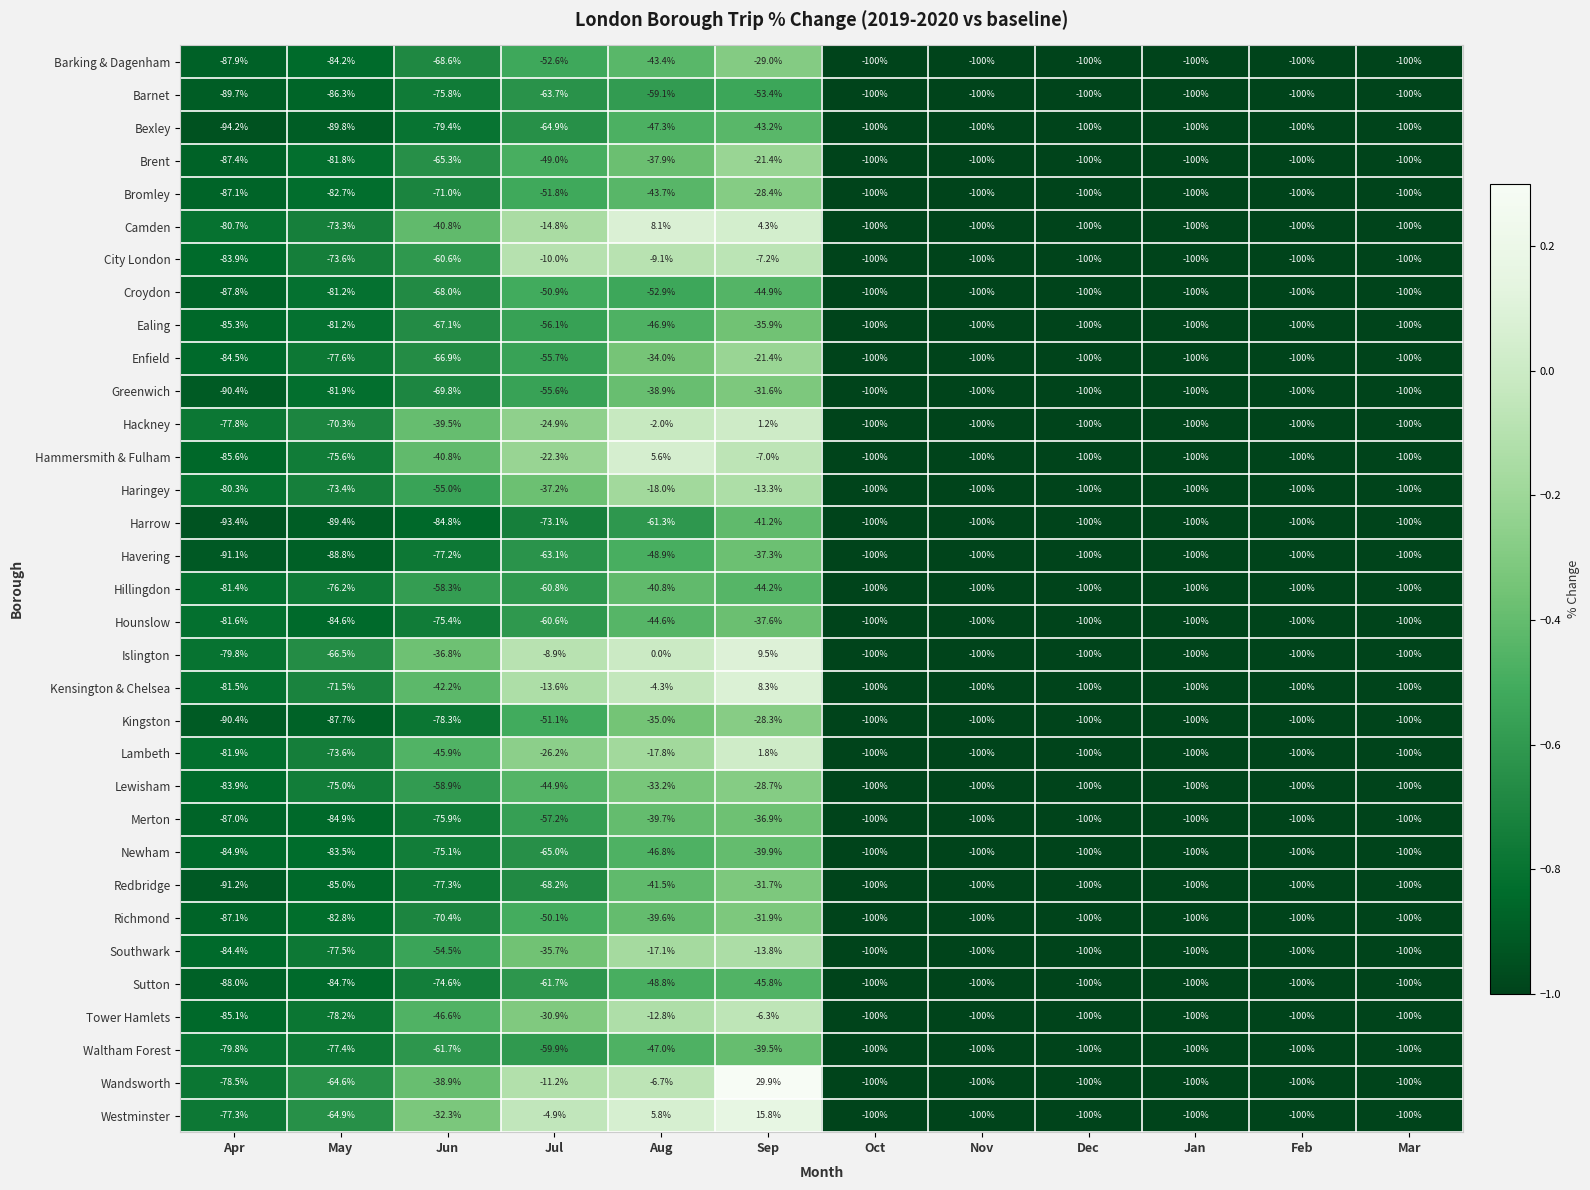

What is the spread (max minus min) of values at May?

25.2